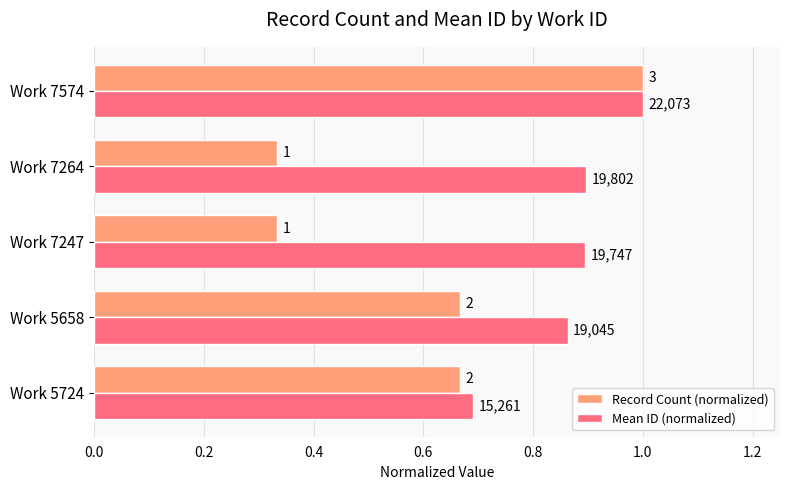

Reading left to right, list all the values displayed in this chart.

Record Count (normalized): 0.7	0.7	0.3	0.3	1.0
Mean ID (normalized): 0.7	0.9	0.9	0.9	1.0